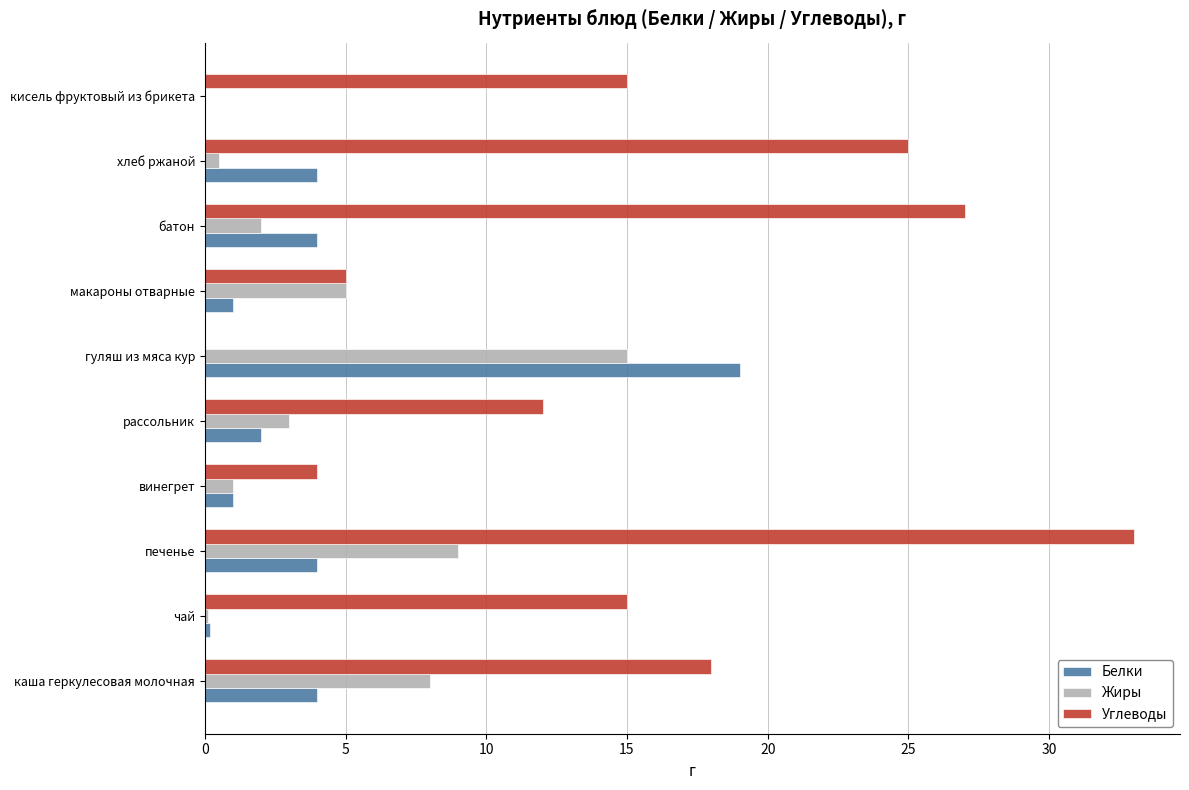

What value does the Углеводы series have at винегрет?

4.0